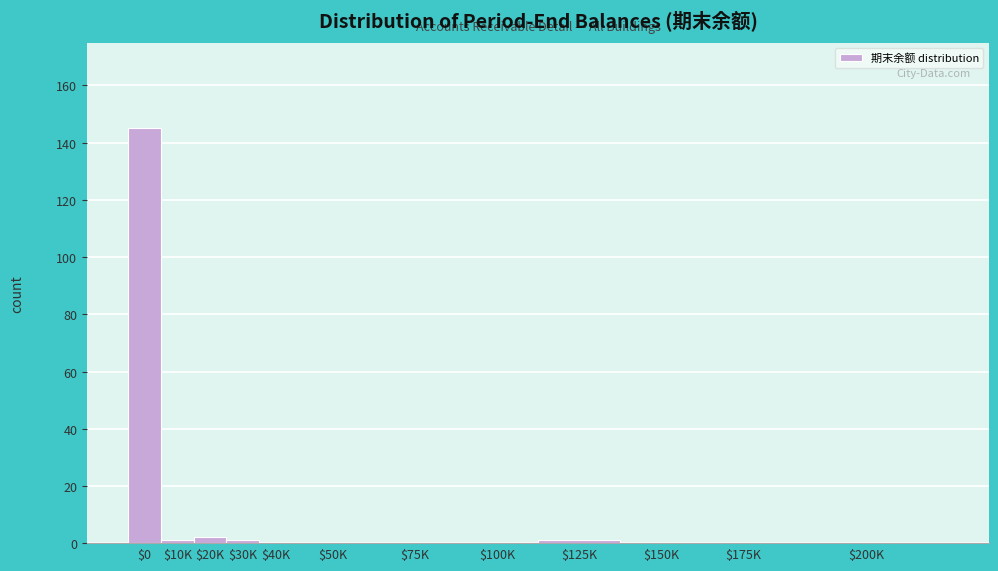

What is the maximum value shown in the chart?

145